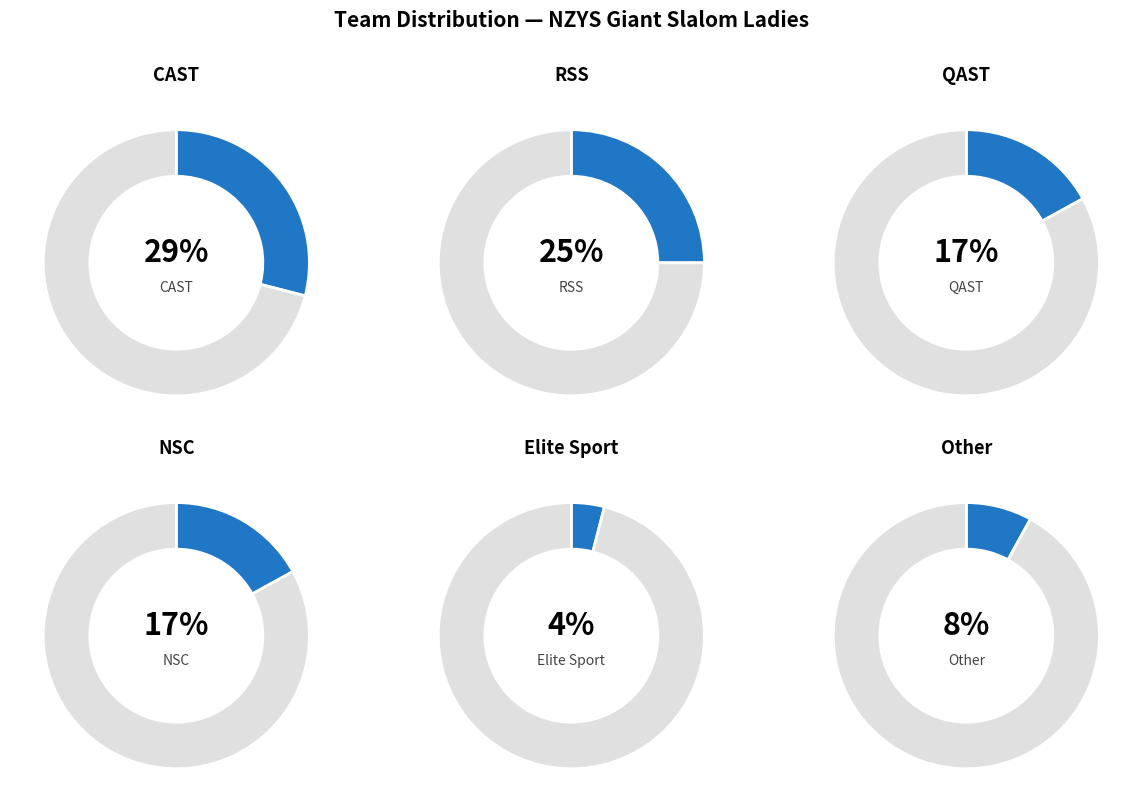

Combined, what portion of the pie is Other and Elite Sport?

12.5%